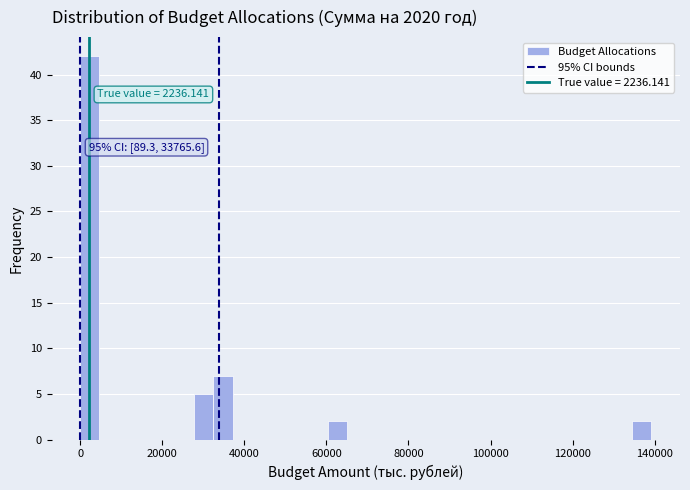

Around what value on the x-axis is the tallest bar? Give the approximate position of its centre, as read against the axis.

2000